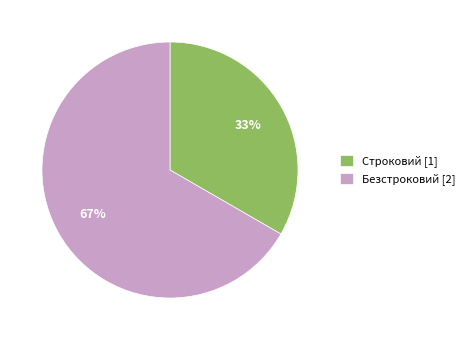

To the nearest percent, what is the average slice percentage?

50%